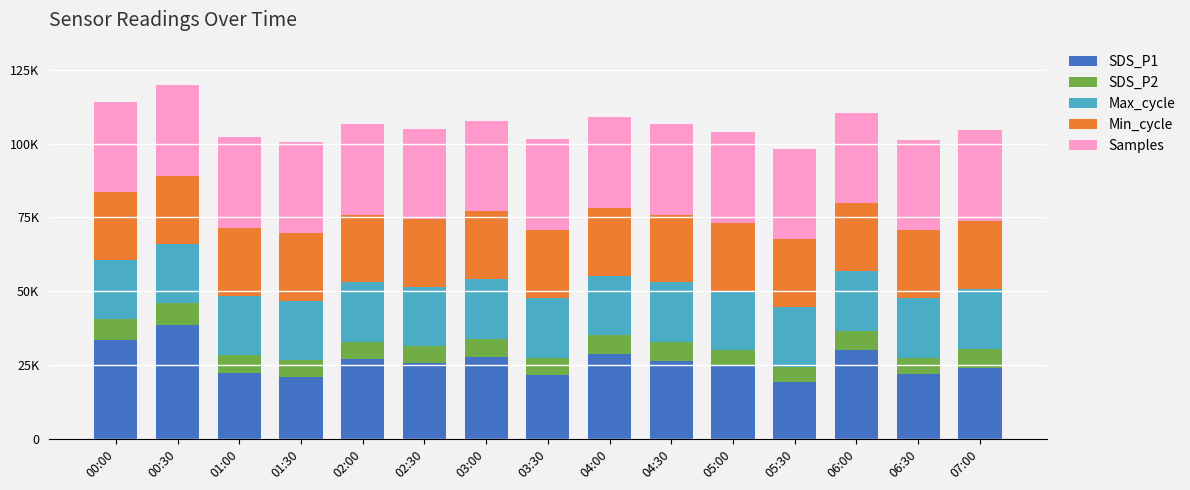

Are the bars grouped side by side (vs. stacked)?

No